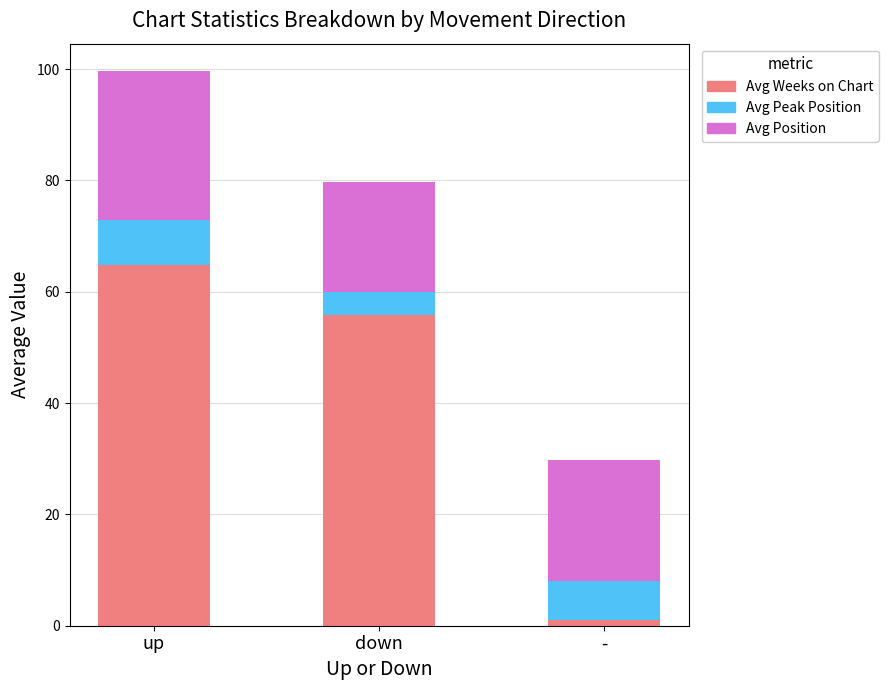

The value of Avg Weeks on Chart at up is 64.8. True or false?

True